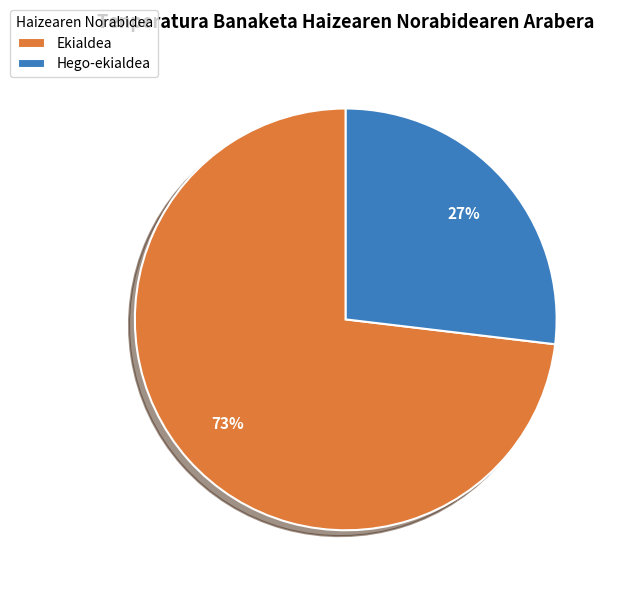

To the nearest percent, what percentage of the pie is Hego-ekialdea?

27%